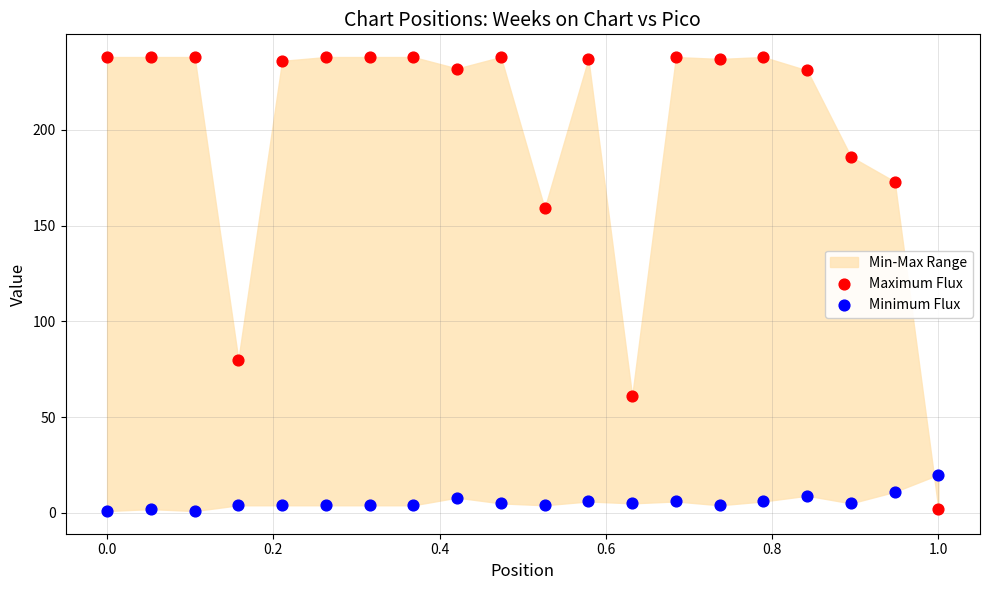

Which series has the widest spread of Y values?

Maximum Flux